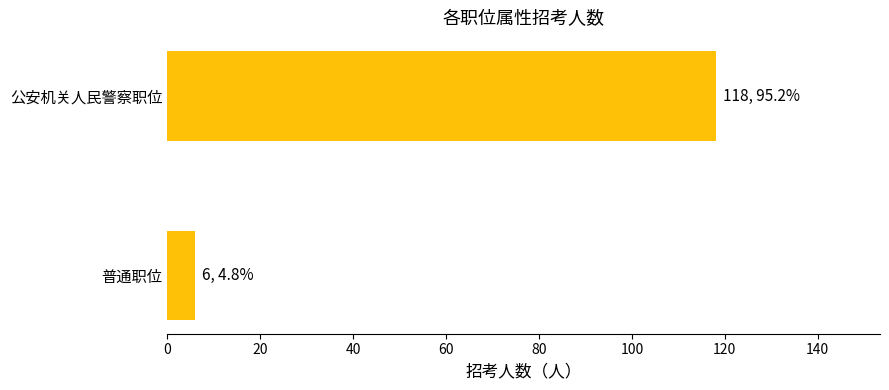

Reading bottom to top, transcribe all the data shown in this chart.

普通职位=6	公安机关人民警察职位=118